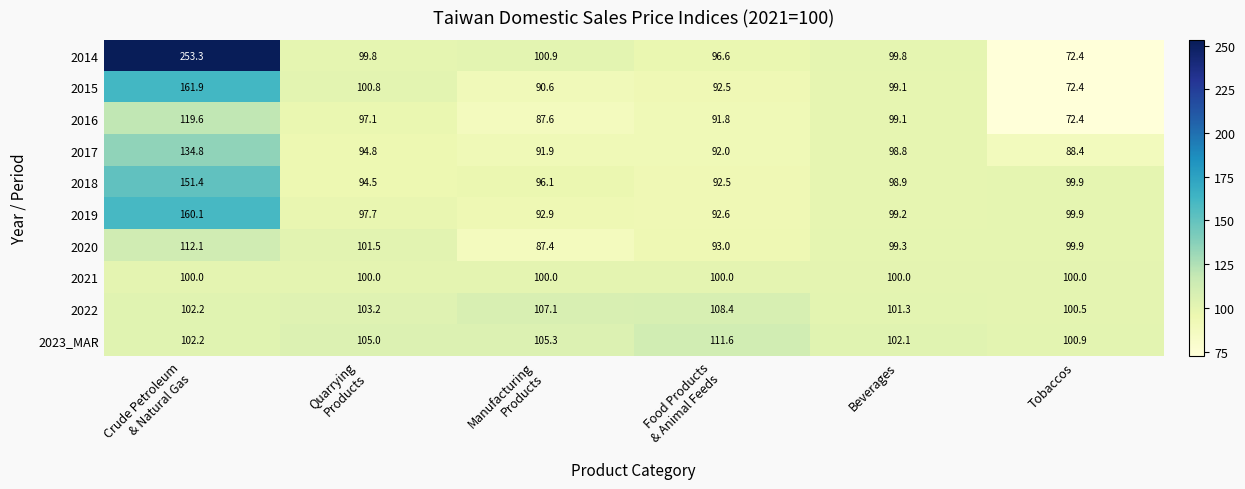

What is the maximum value shown in the chart?

253.3